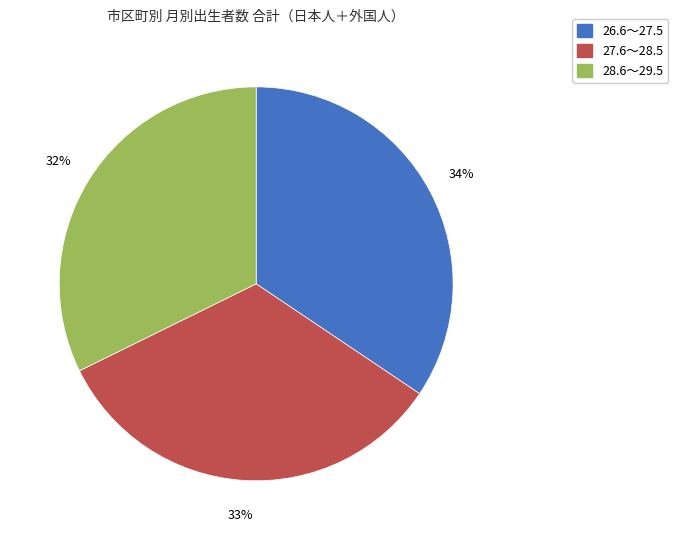

Do 28.6～29.5 and 27.6～28.5 together represent more than half of the pie?

Yes